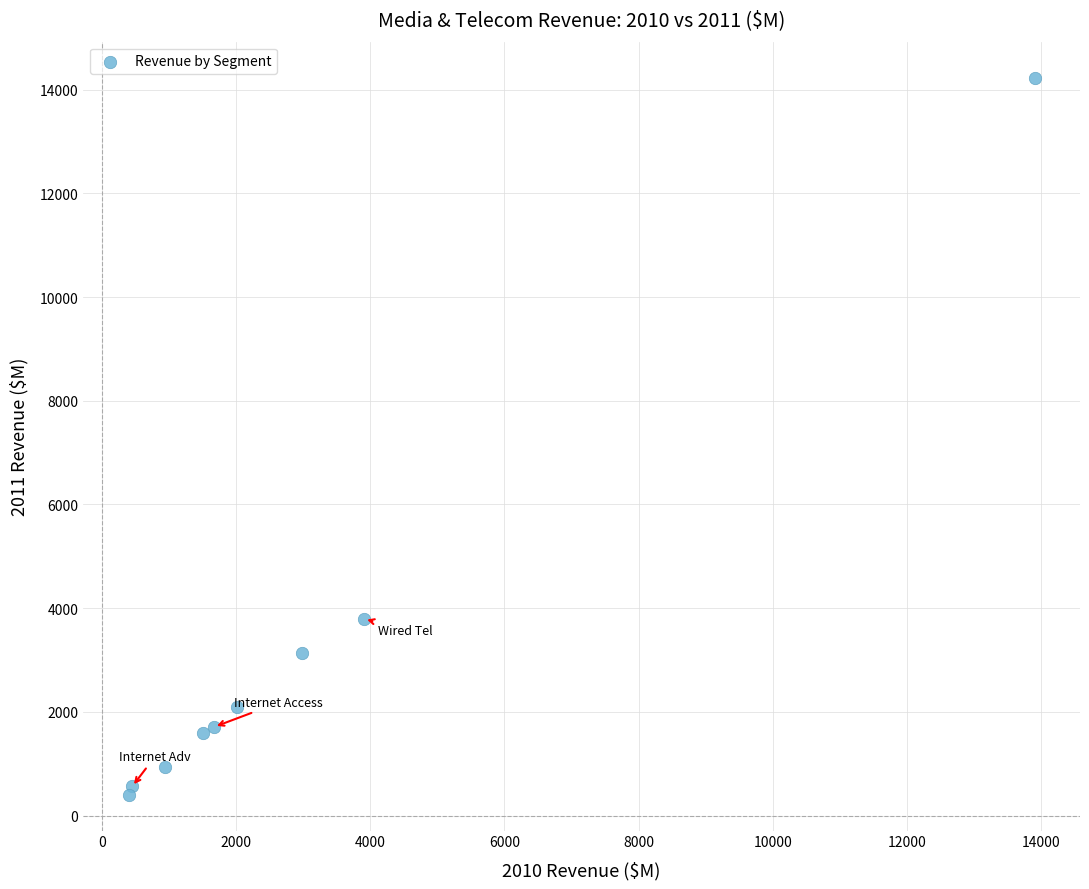

What Y value in the scatter plot is closest to 7318?

3795.0